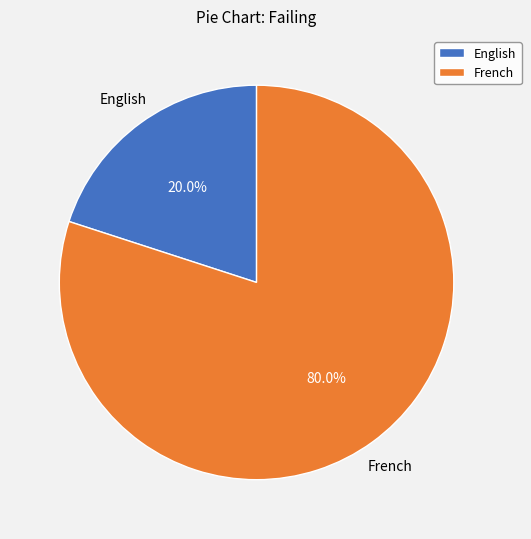

Count the number of slices in the pie.

2